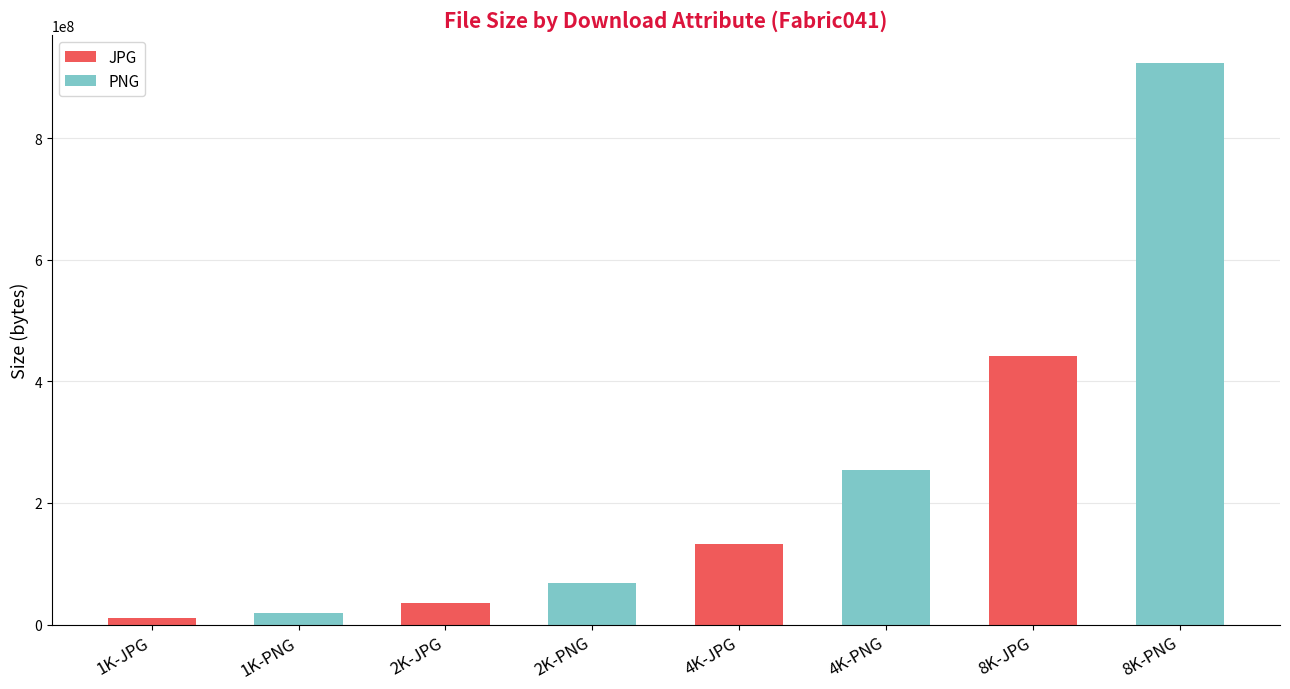

Which category has the highest value in the JPG series?

8K-JPG